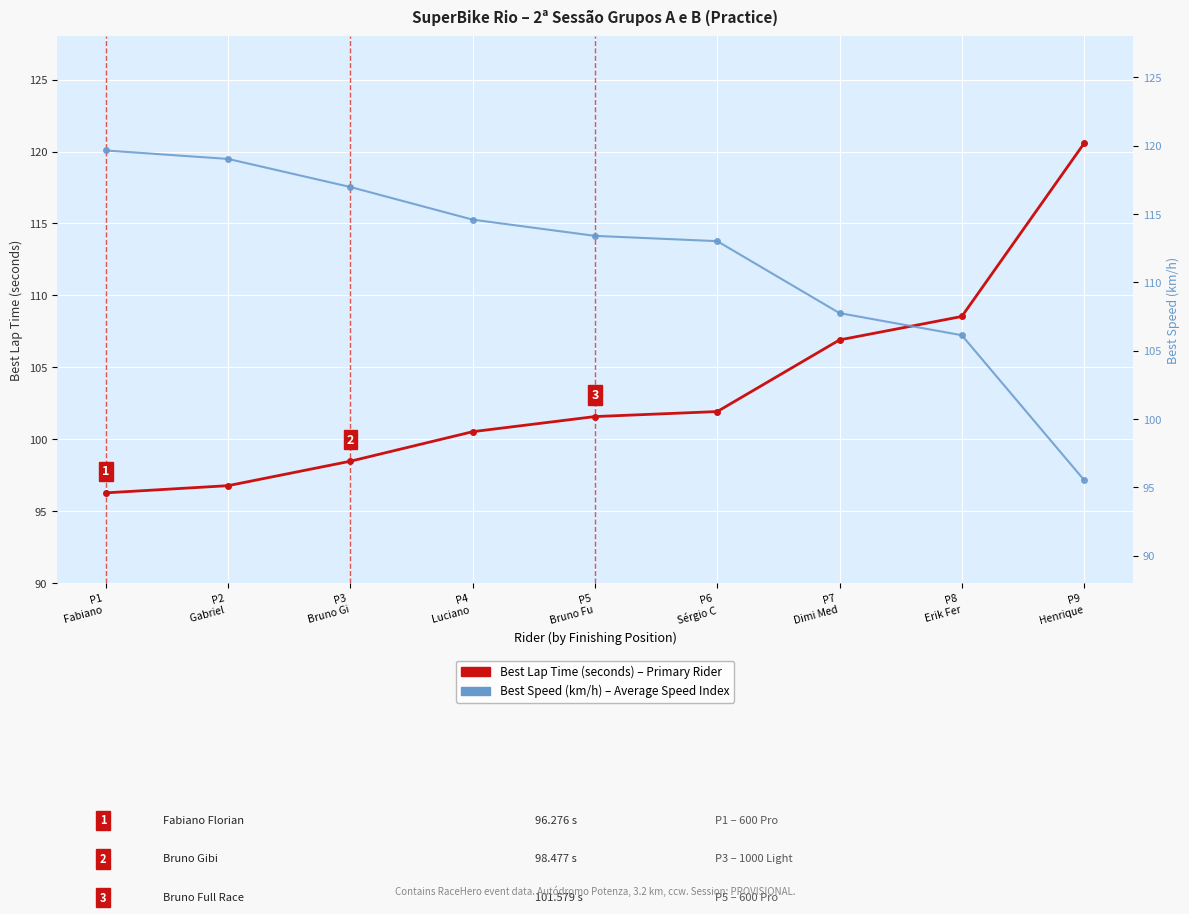

What is the total value across all series at P5
Bruno Fu?

215.0